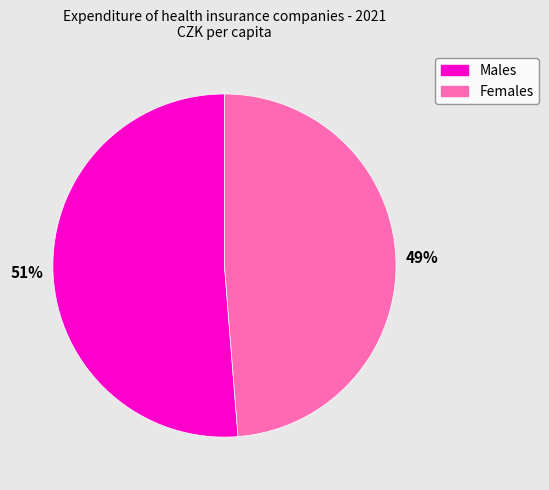

Is there any slice that represents more than half of the pie?

Yes